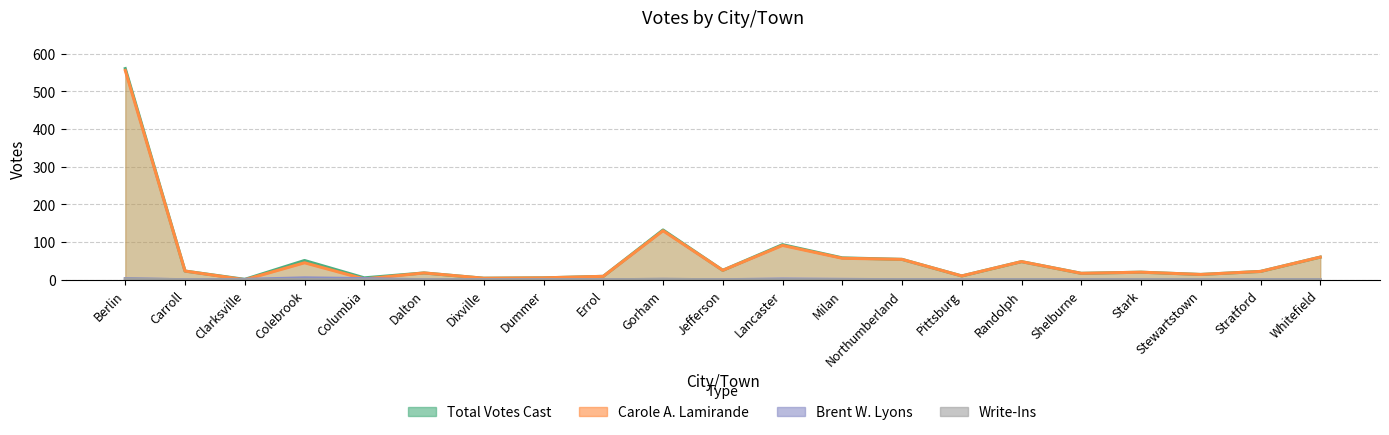

The Carole A. Lamirande series shows 6 at Carroll. True or false?

False